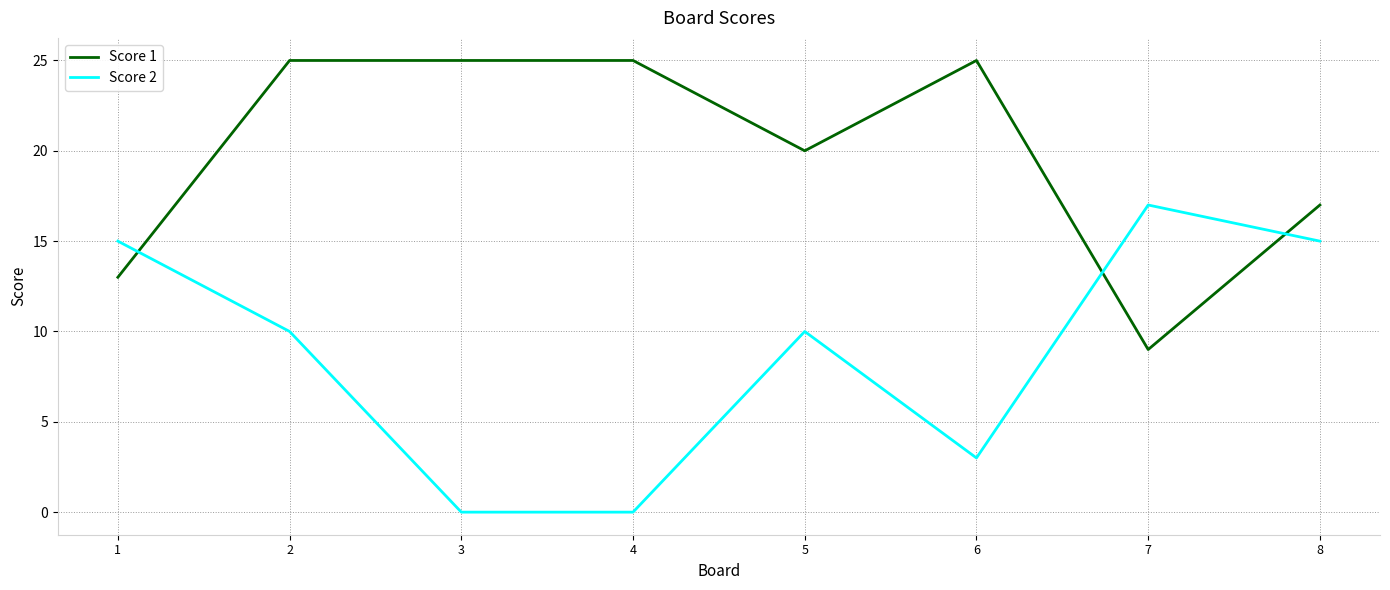

Where do Score 1 and Score 2 first cross each other?

1 and 2